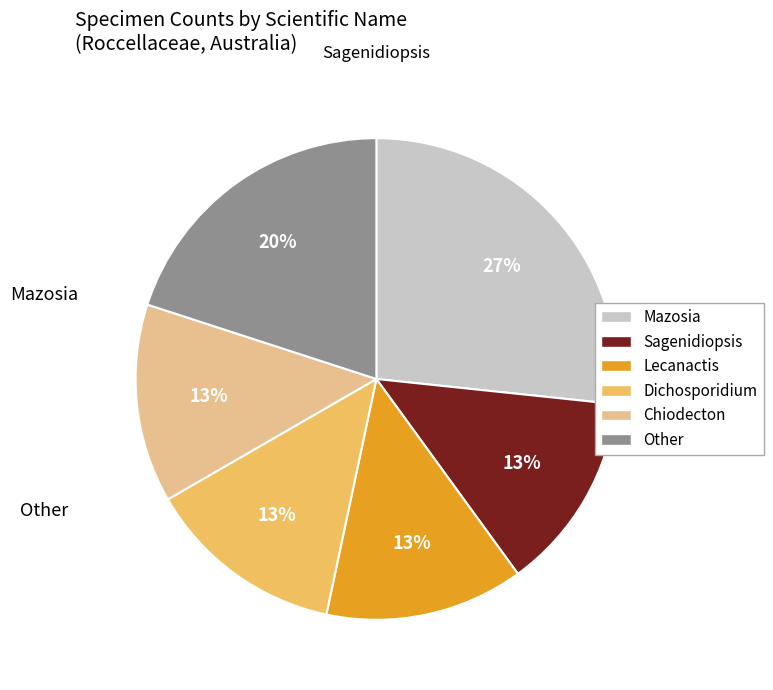

To the nearest percent, what is the average slice percentage?

17%